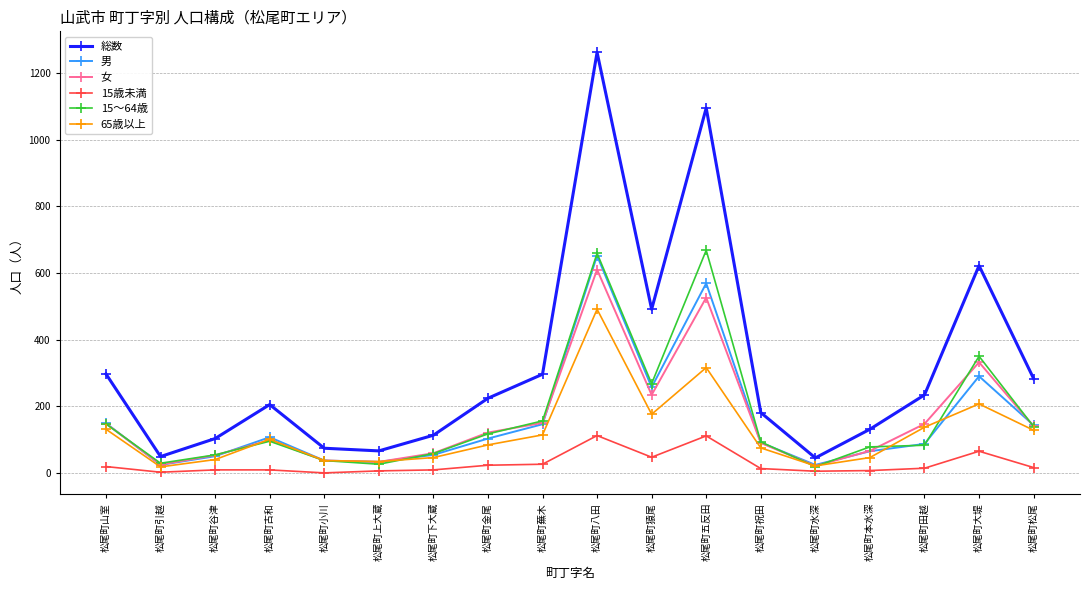

What is the maximum value shown in the chart?

1262